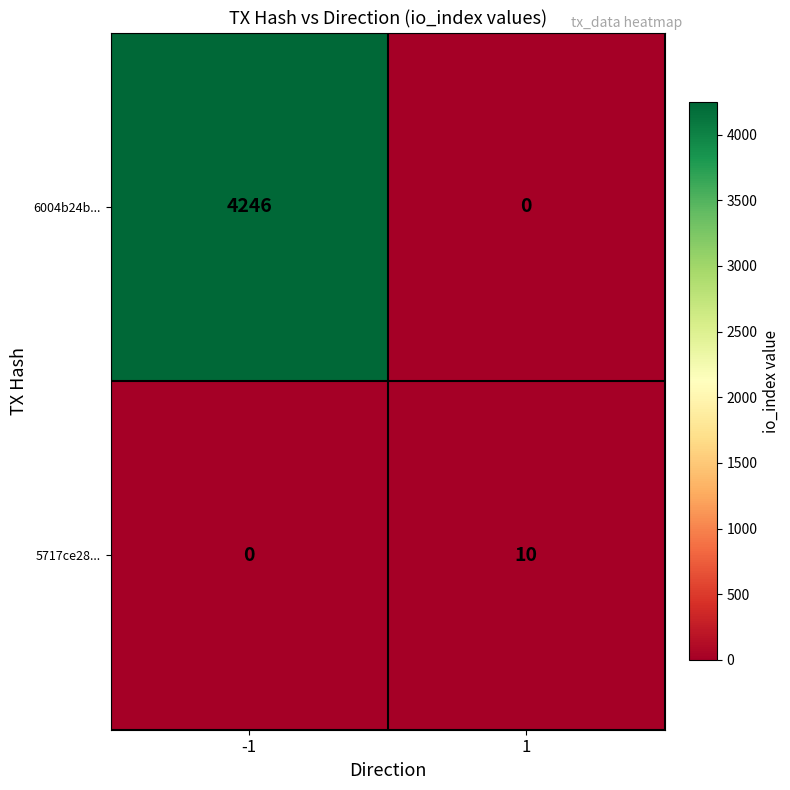

How many distinct data groups are displayed?

2